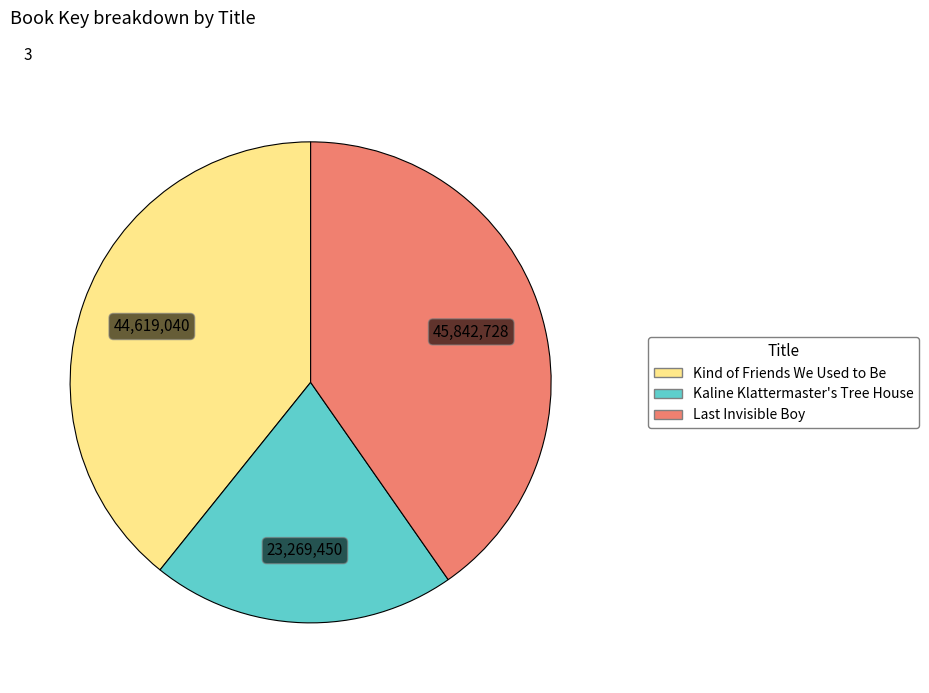

How many segments does this pie chart have?

3